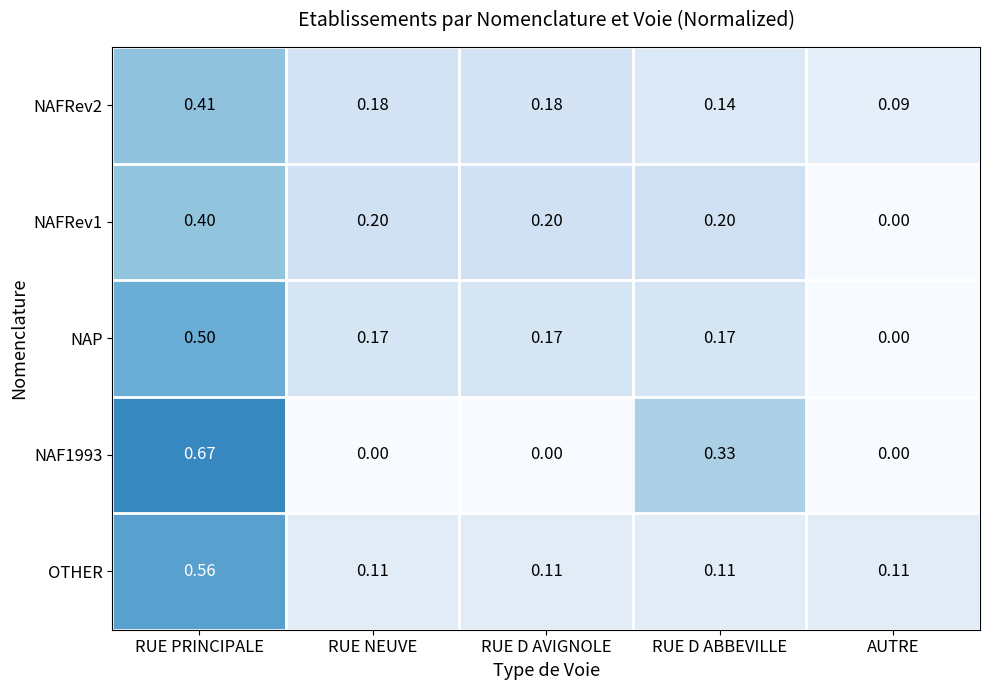

Which series has the largest total across all categories?

NAP